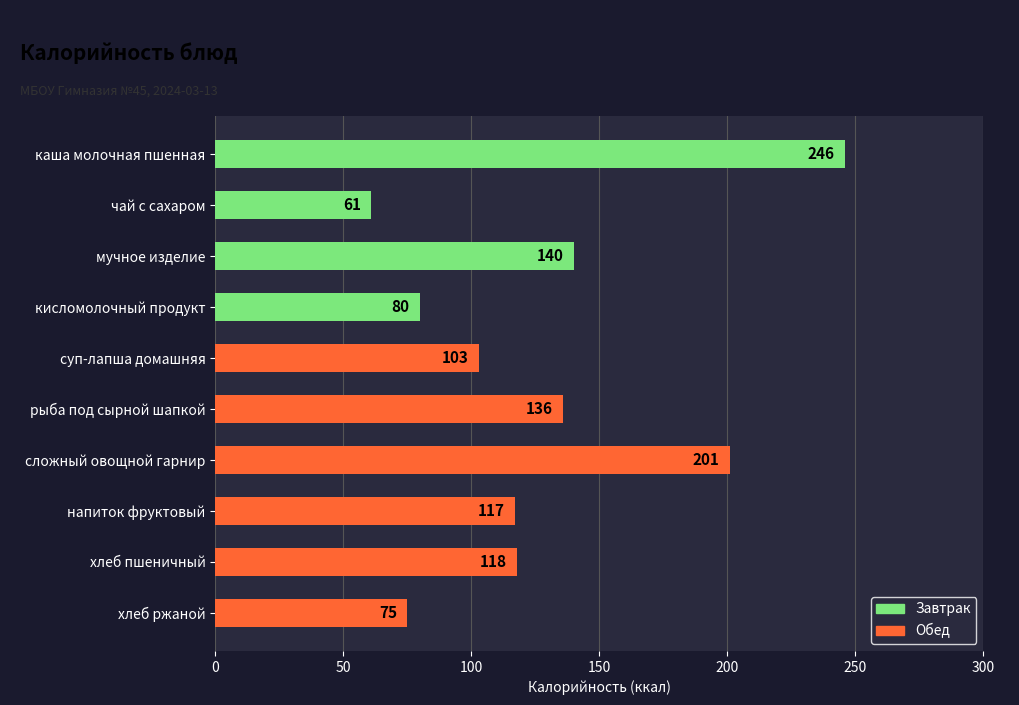

What is the label of the 1st bar from the top?

каша молочная пшенная